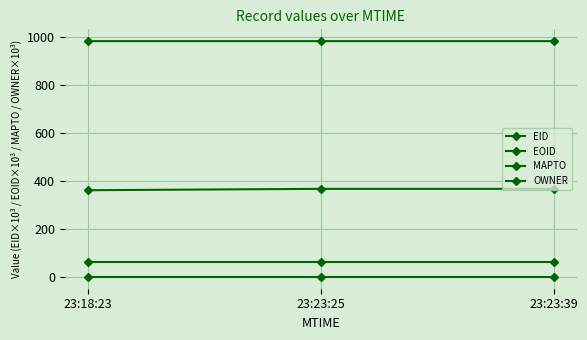

At 23:18:23, list the series in order from largest to smallest.

EOID, EID, OWNER, MAPTO